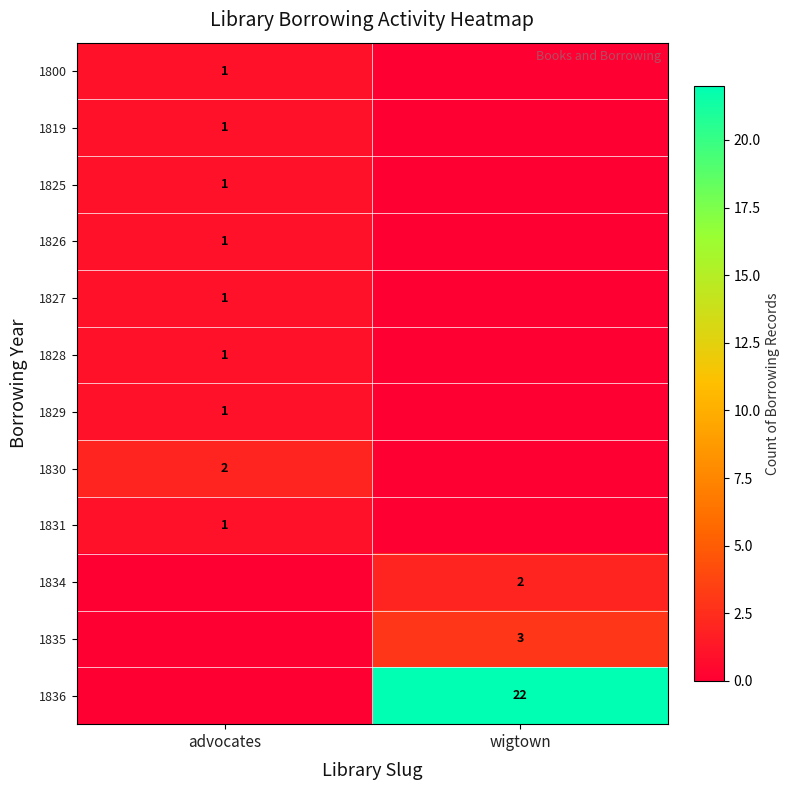

The 1827 series shows 1 at advocates. True or false?

True